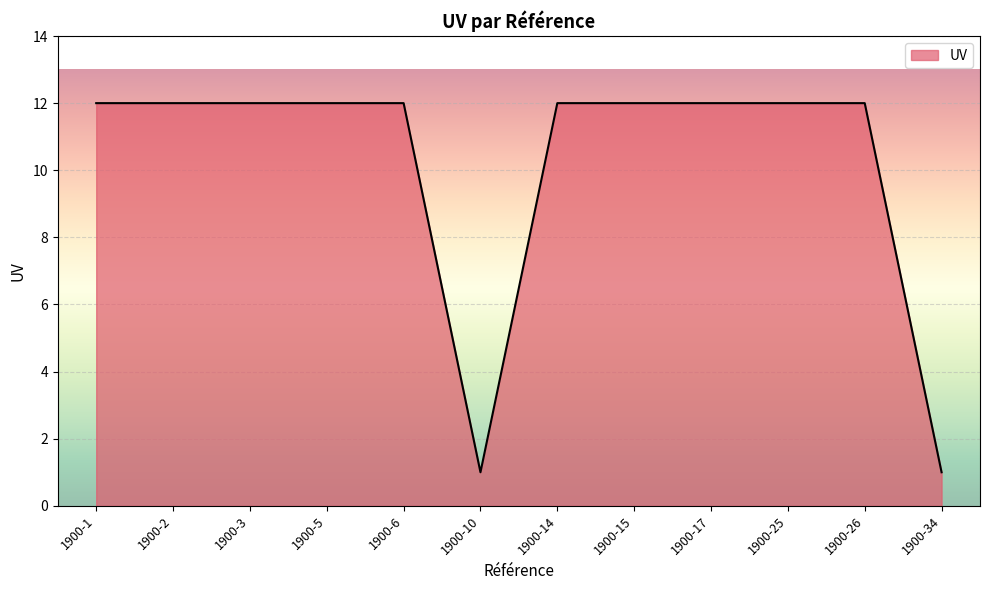

What is the greatest value displayed?

12